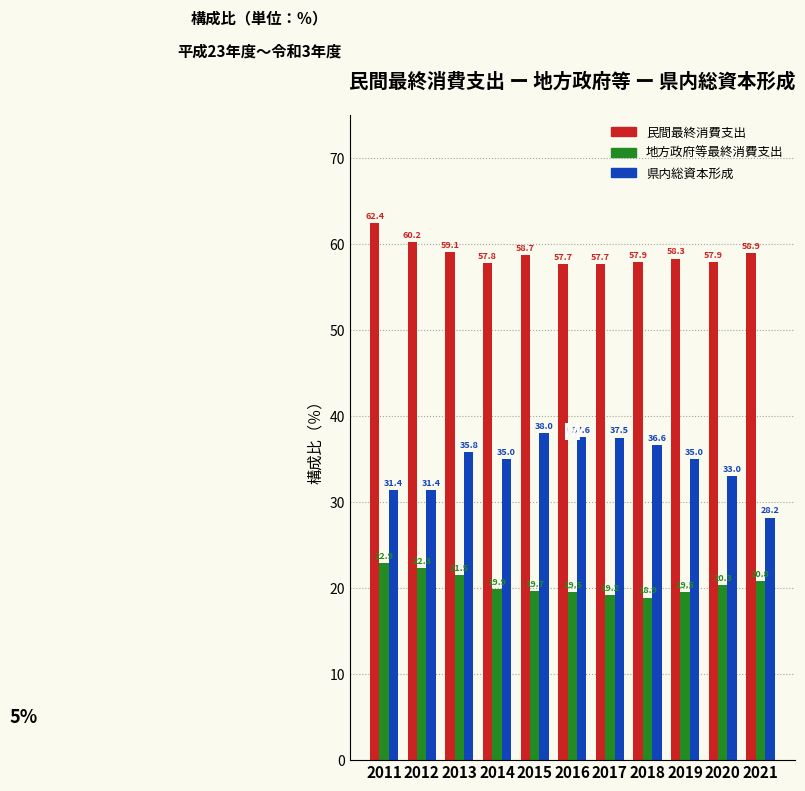

Reading left to right, extract all data points from this chart.

民間最終消費支出: 2011=62.4	2012=60.2	2013=59.1	2014=57.8	2015=58.7	2016=57.7	2017=57.7	2018=57.9	2019=58.3	2020=57.9	2021=58.9
地方政府等最終消費支出: 2011=22.9	2012=22.3	2013=21.5	2014=19.9	2015=19.7	2016=19.5	2017=19.2	2018=18.9	2019=19.5	2020=20.3	2021=20.8
県内総資本形成: 2011=31.4	2012=31.4	2013=35.8	2014=35.0	2015=38.0	2016=37.6	2017=37.5	2018=36.6	2019=35.0	2020=33.0	2021=28.2